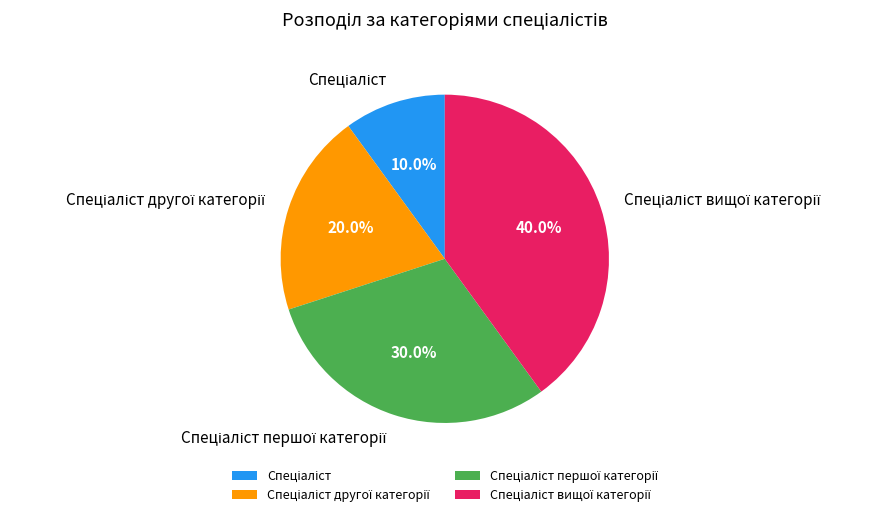

Does any single category account for the majority?

No